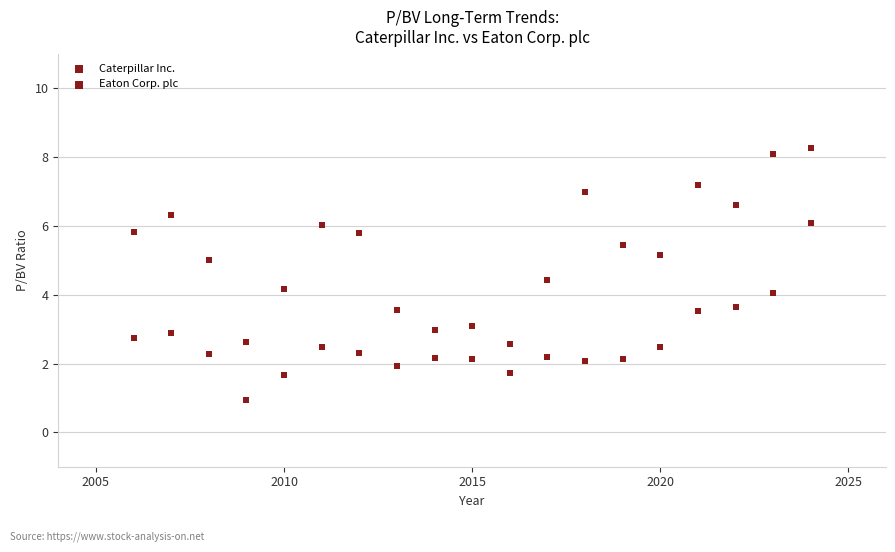

How many data points are displayed?

38